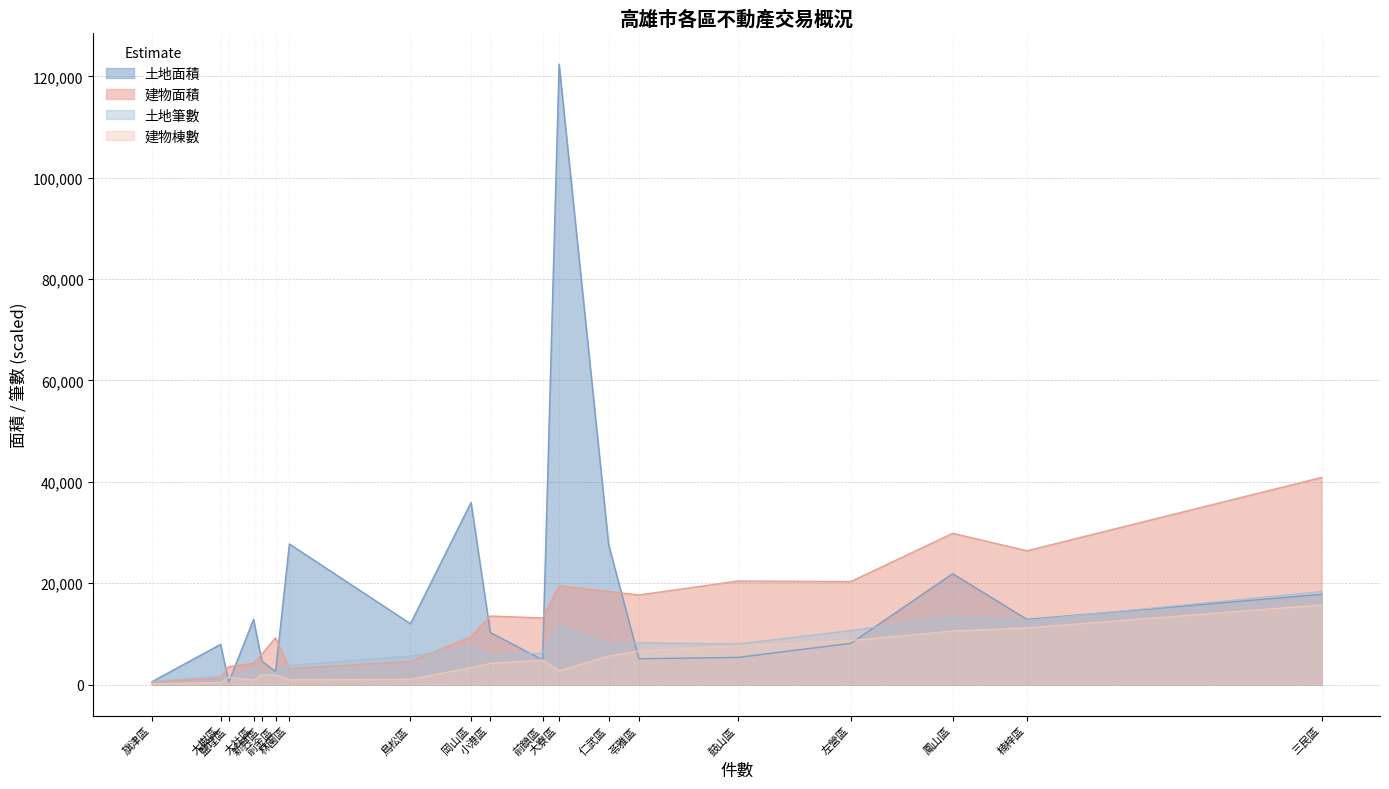

List the series in order of their overall mean, lowest first.

建物棟數, 土地筆數, 建物面積, 土地面積